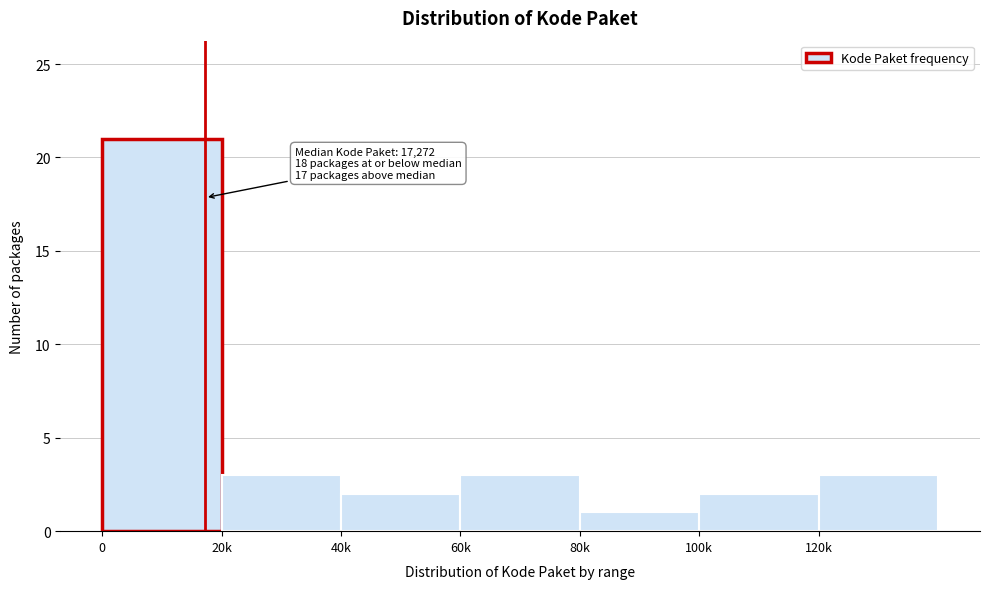

Reading right to left, extract all data points from this chart.

3	2	1	3	2	3	21